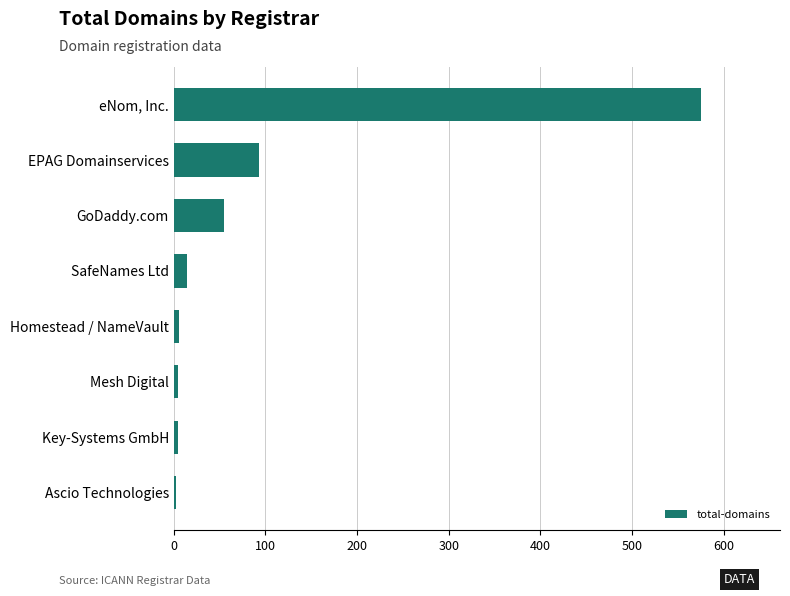

Approximately how many times larger is the value at eNom, Inc. compared to EPAG Domainservices?

6.2